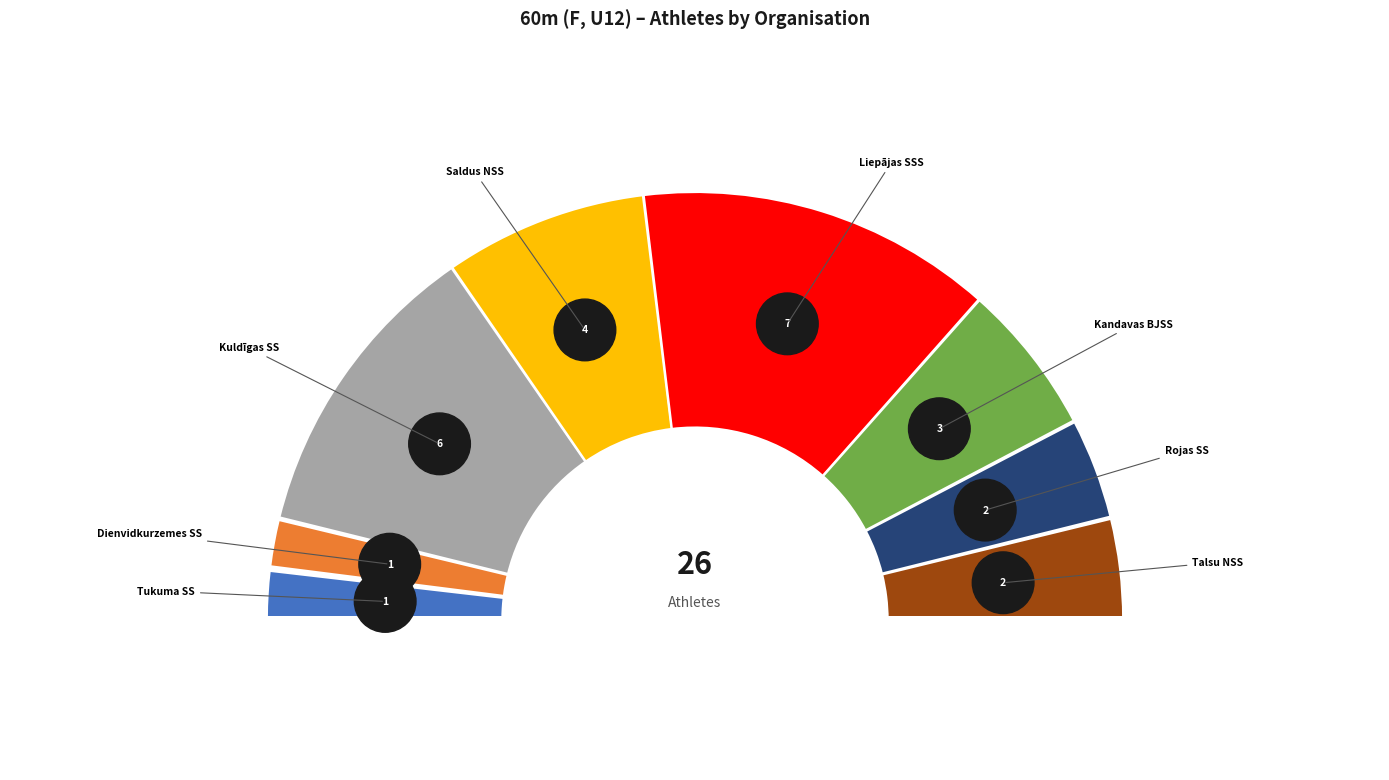

Does any single category account for the majority?

No